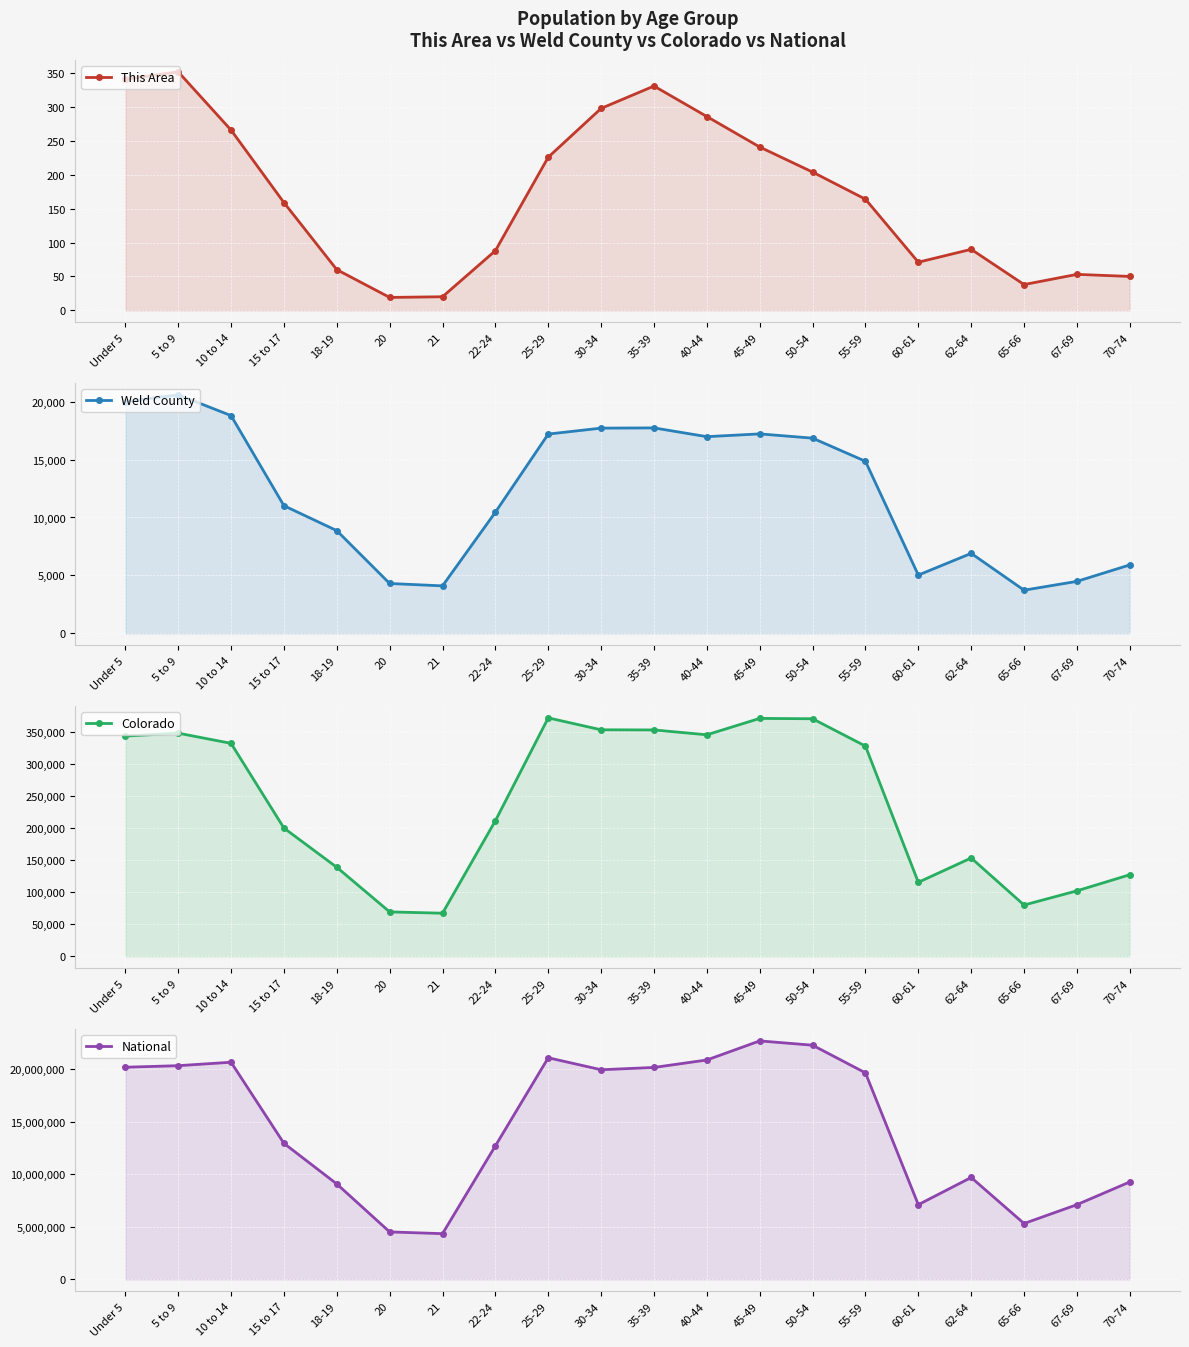

At which label does Colorado reach its minimum?

21